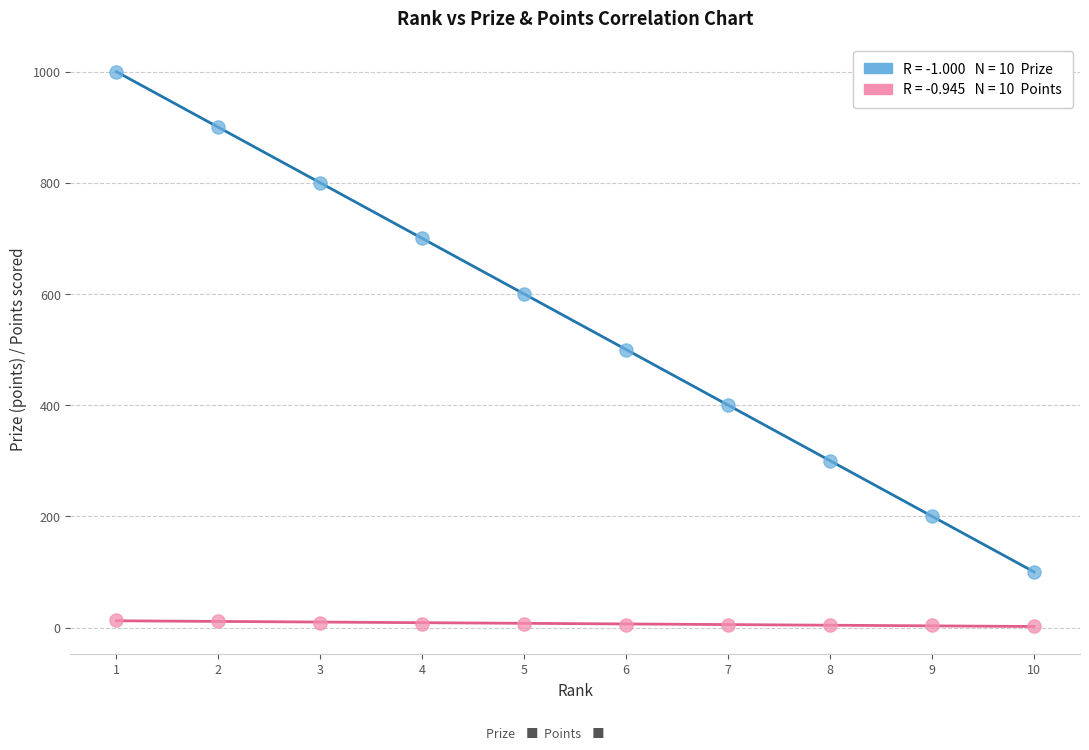

Across all data points, what is the range of Y values (max minus min)?

997